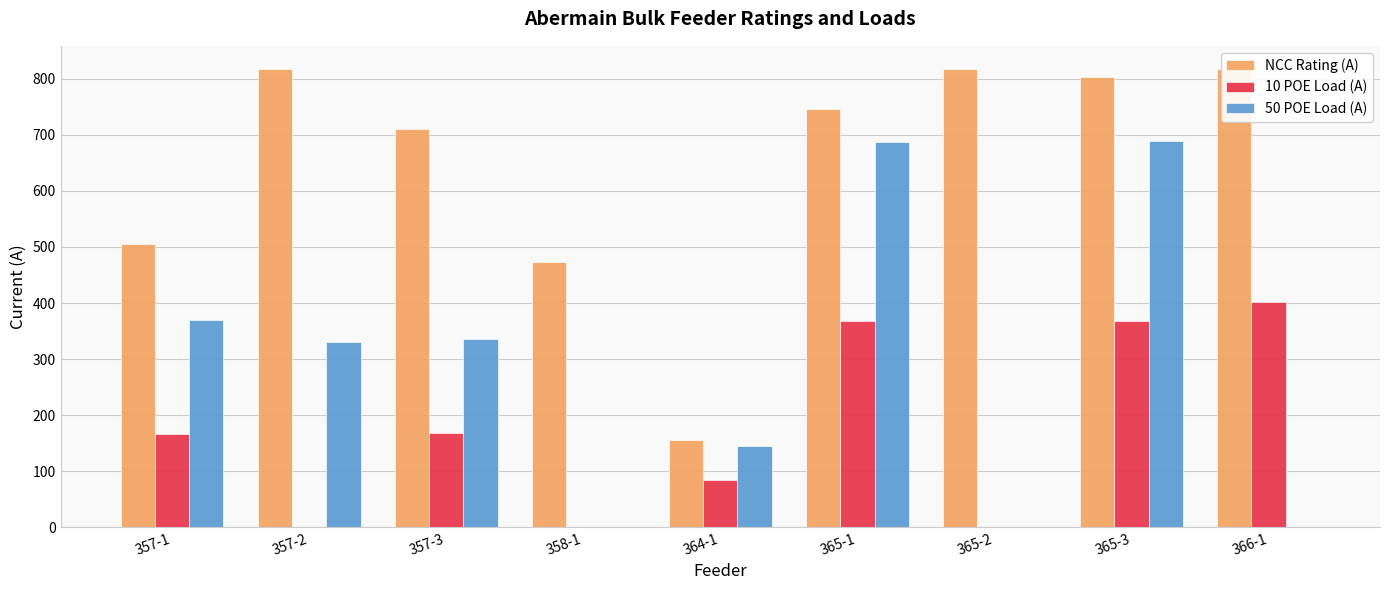

Is it true that 50 POE Load (A) equals 595.5 at 357-3?

False